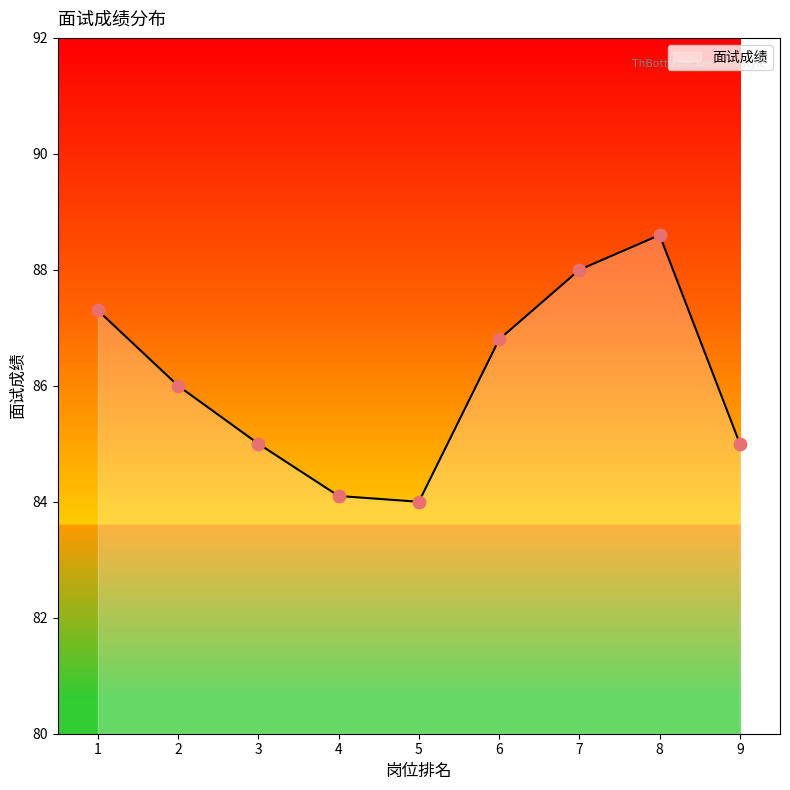

What is the ratio of the value at 2 to the value at 1?

1.0